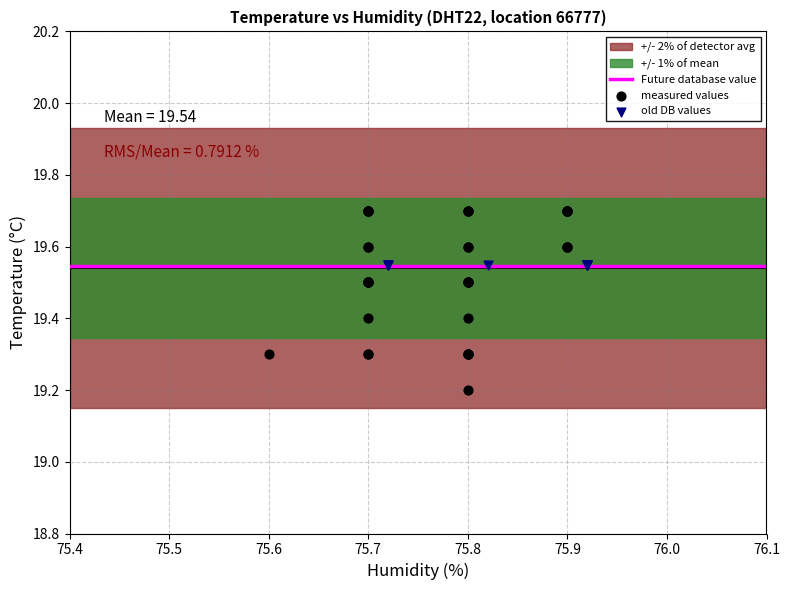

Which series reaches the maximum Y coordinate?

measured values